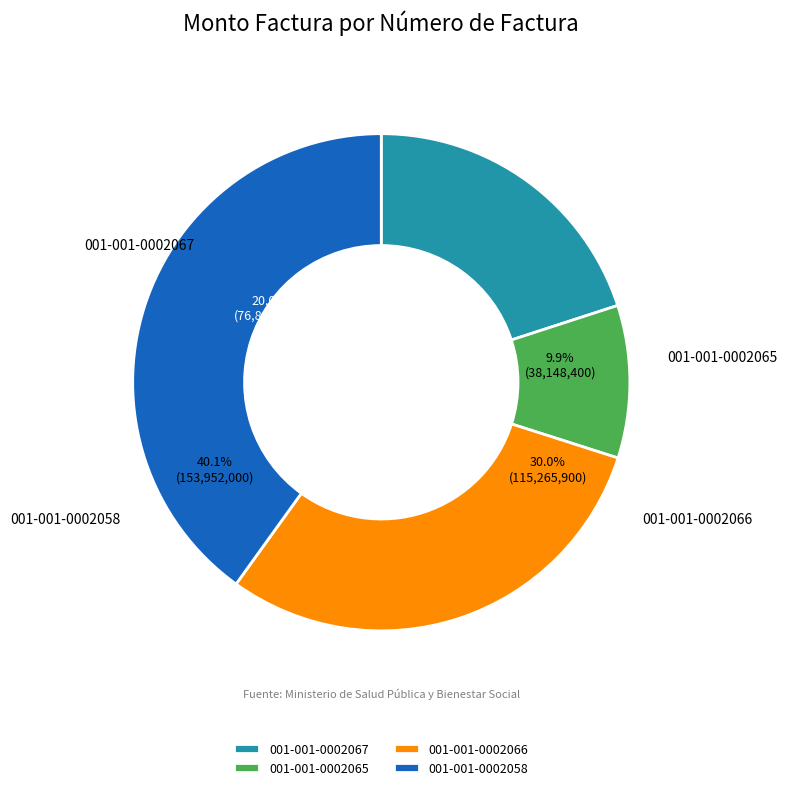

Count the number of slices in the pie.

4